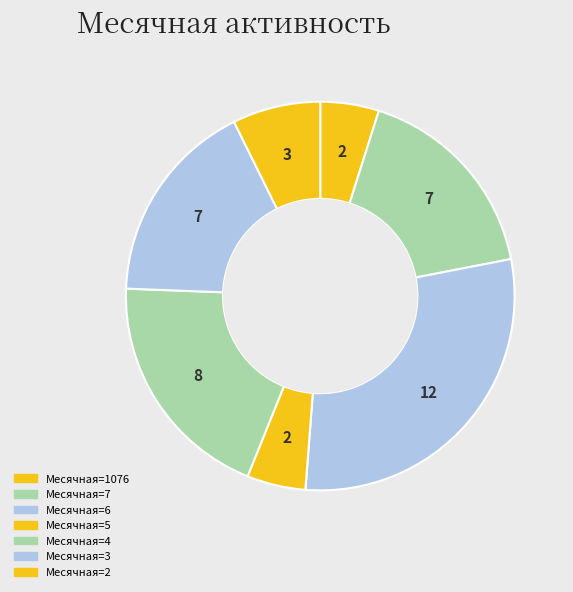

How many slices are in this pie chart?

7